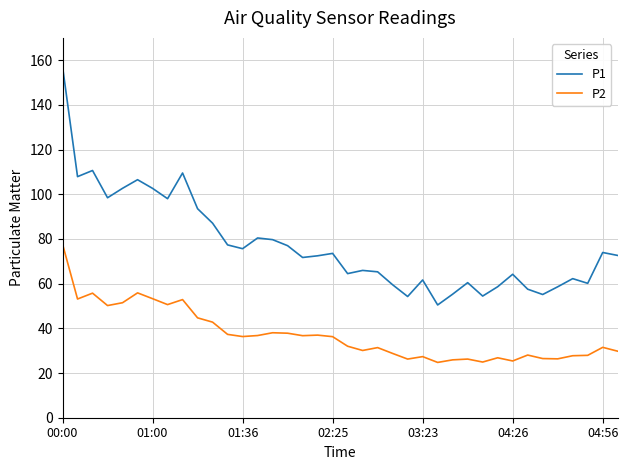

Which series has the largest total across all categories?

P1